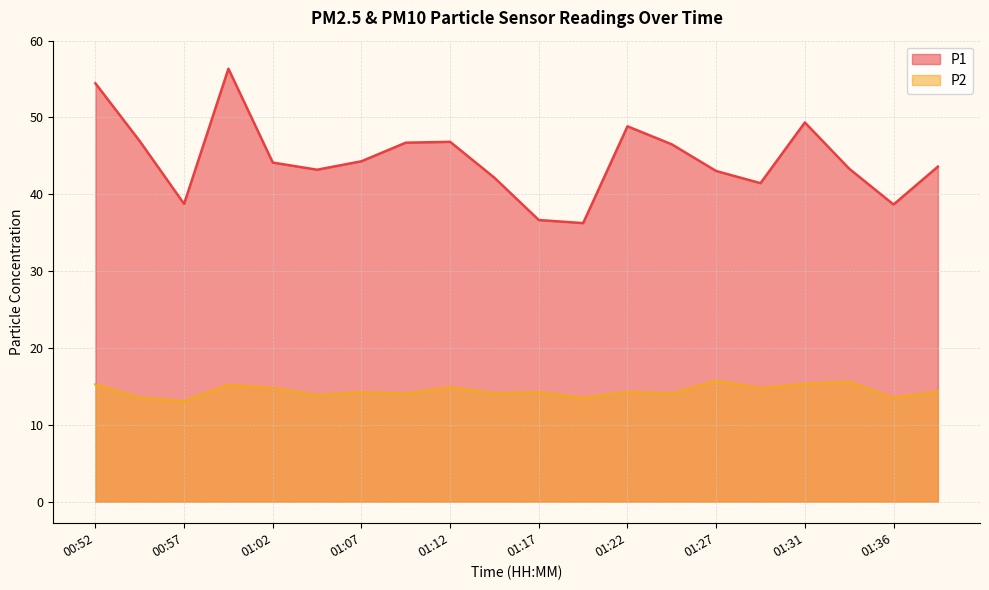

What is the smallest value displayed?

13.1